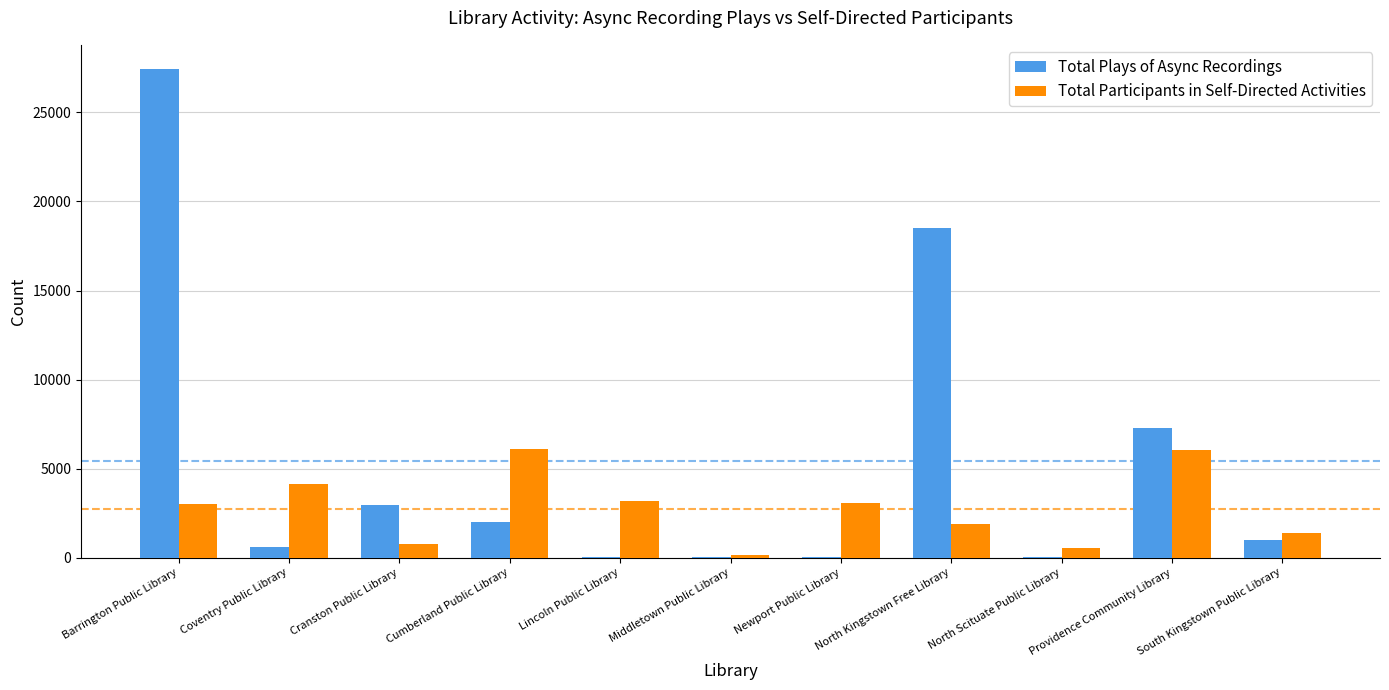

Which series has the largest total across all categories?

Total Plays of Async Recordings